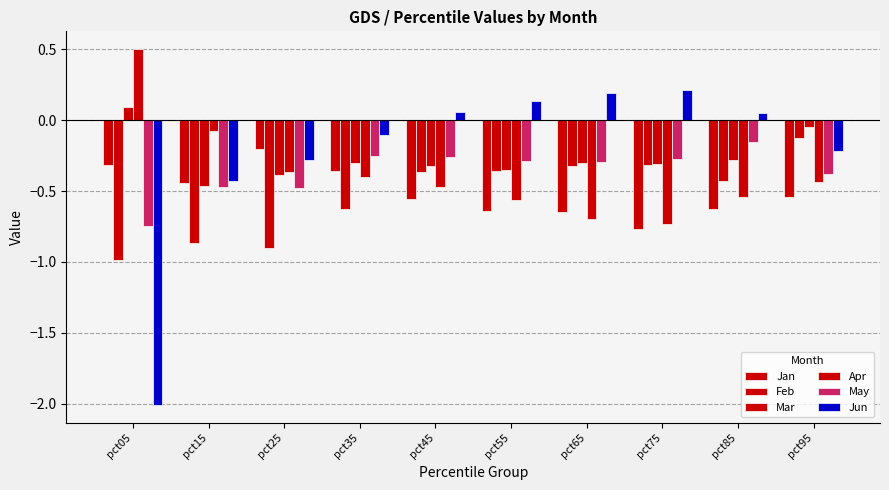

Is it true that May equals -0.5 at pct25?

True